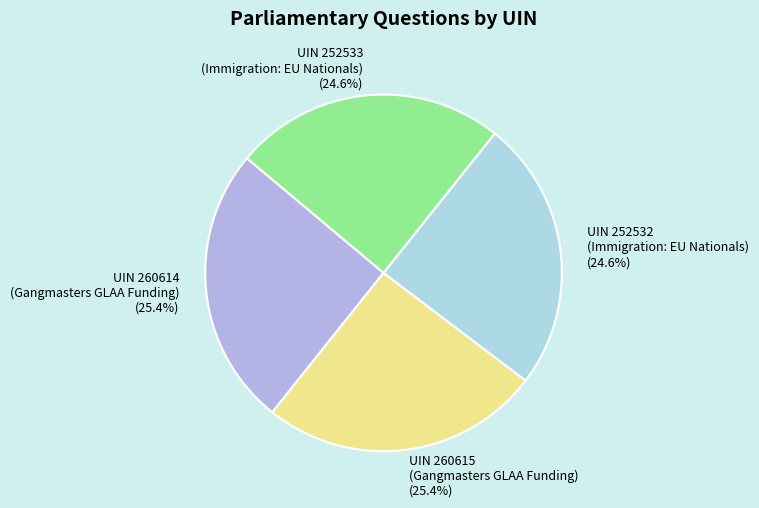

What is the ratio of the value at UIN 260614 (Gangmasters GLAA Funding) to the value at UIN 252532 (Immigration: EU Nationals)?

1.0